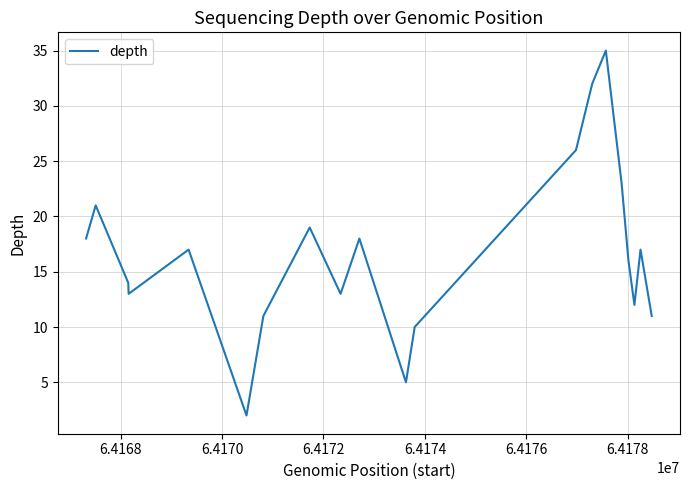

What is the difference between the maximum and minimum values?

33